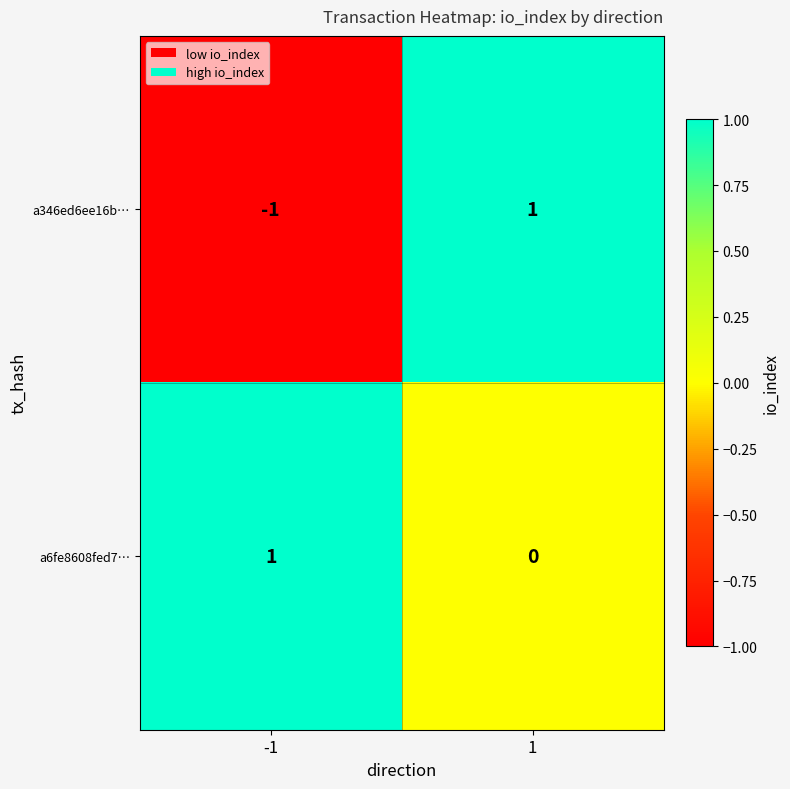

Which series changed the most between -1 and 1?

a346ed6ee16b…